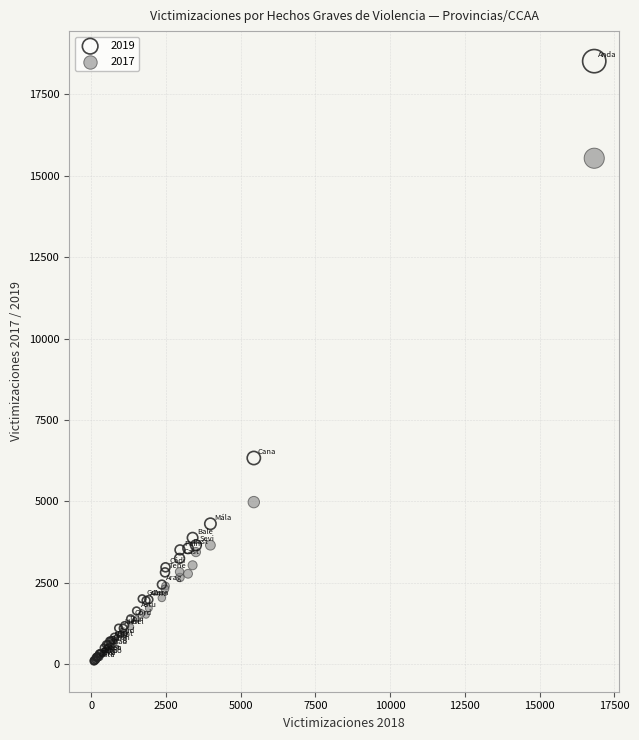

Across all series, what Y value is closest to 9299?

6333